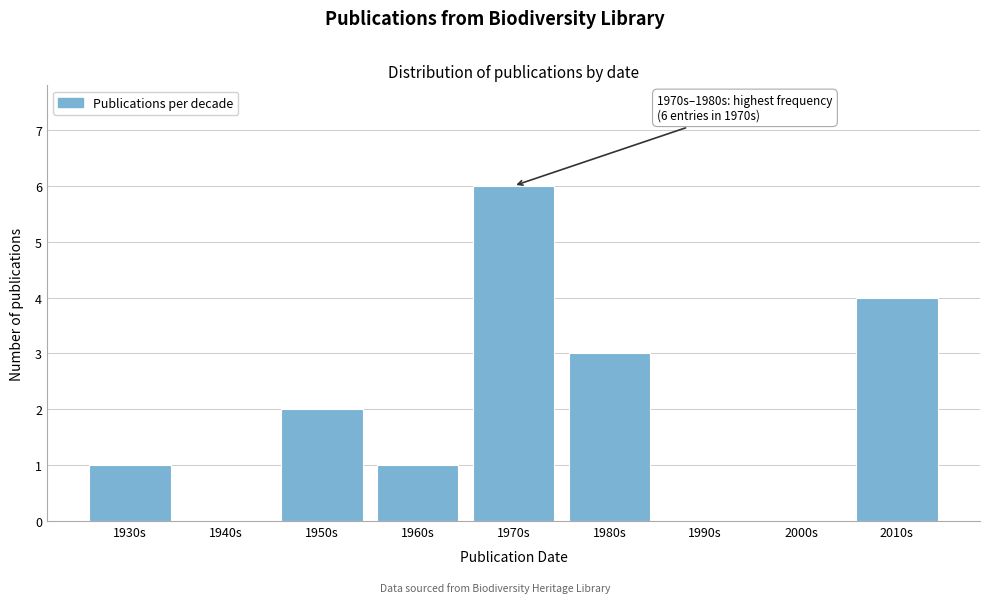

Reading left to right, list all the values displayed in this chart.

1930s=1	1940s=0	1950s=2	1960s=1	1970s=6	1980s=3	1990s=0	2000s=0	2010s=4